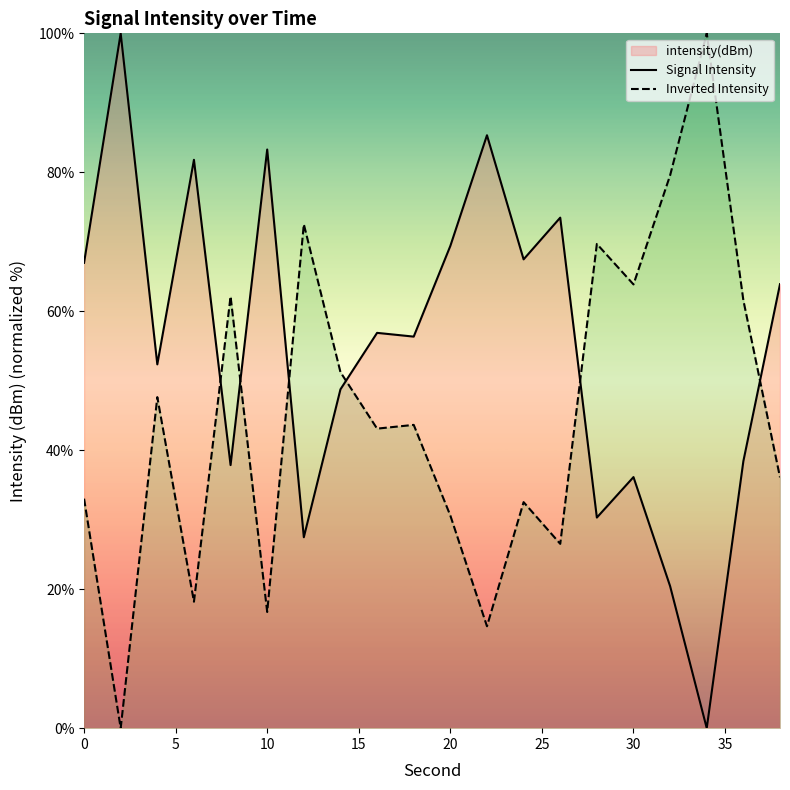

Does the chart display data point markers on the line(s)?

No